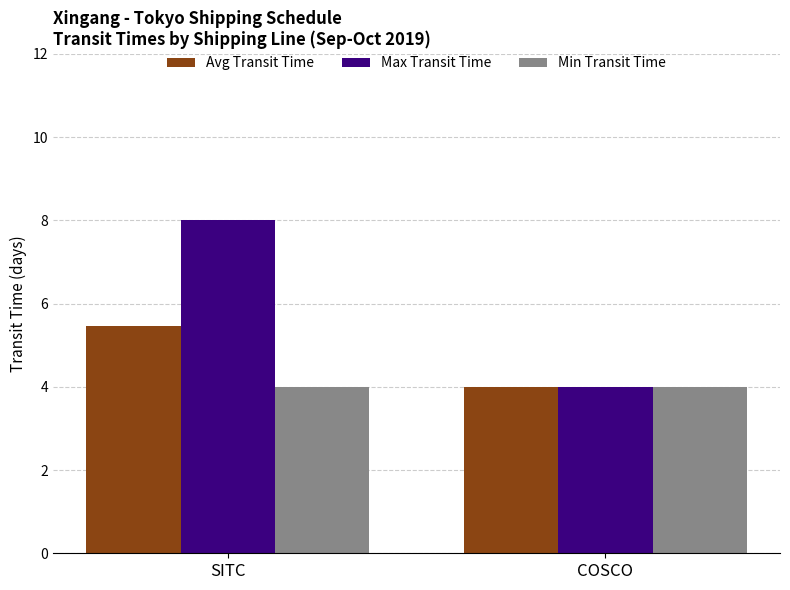

Does the chart contain stacked bars?

No